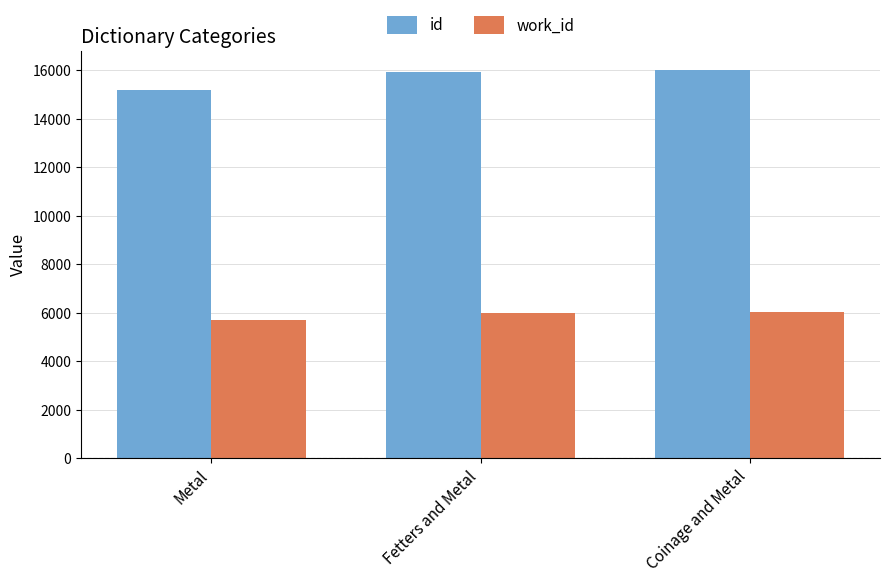

Which category has the lowest value in the id series?

Metal